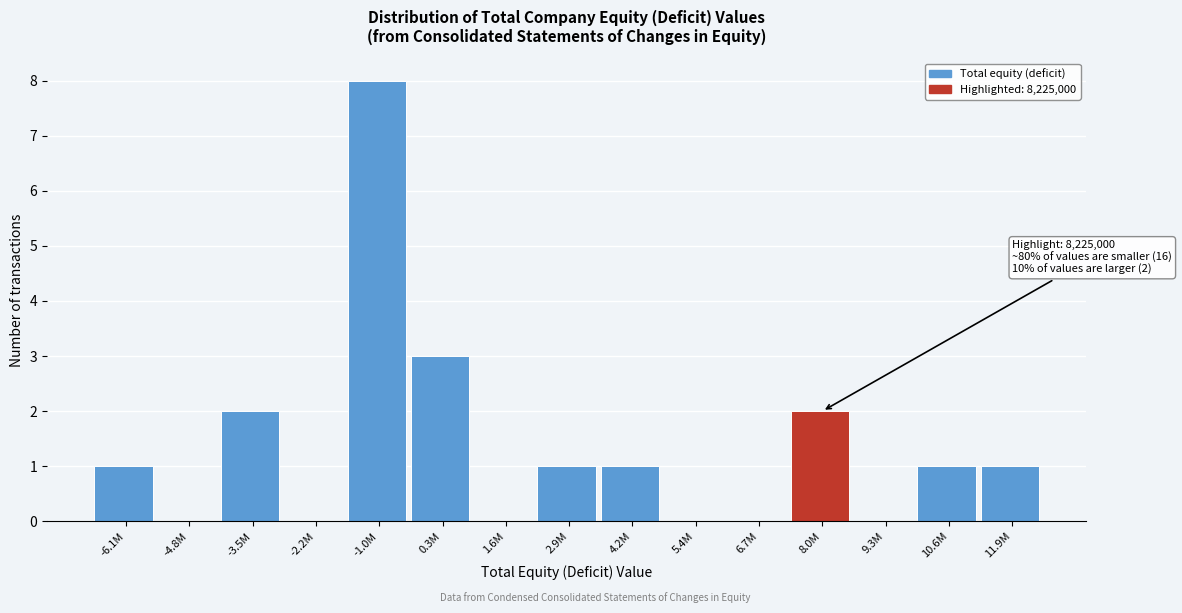

Reading left to right, what are all the values shown in this chart?

-6.1M=1	-4.8M=0	-3.5M=2	-2.2M=0	-1.0M=8	0.3M=3	1.6M=0	2.9M=1	4.2M=1	5.4M=0	6.7M=0	8.0M=2	9.3M=0	10.6M=1	11.9M=1